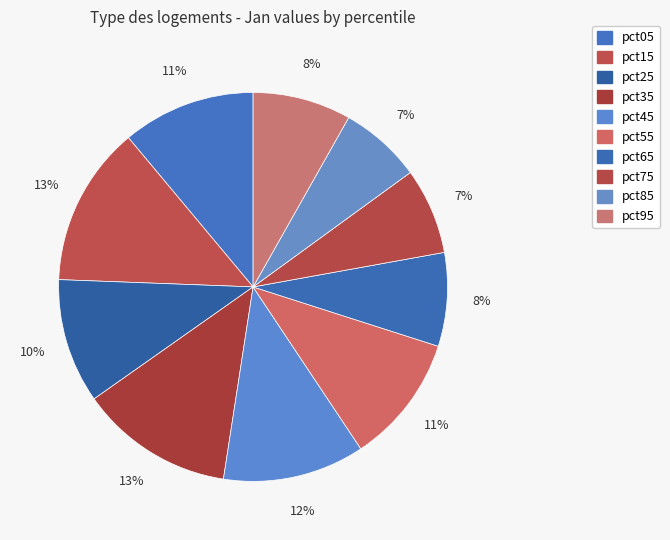

What is the change in value from pct55 to pct85?

-0.2